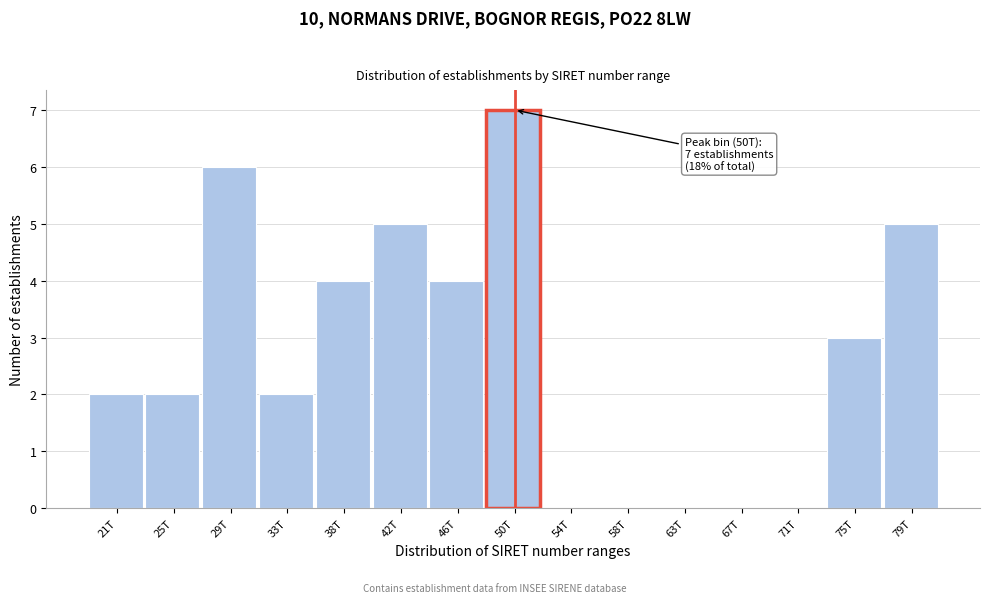

Reading left to right, transcribe all the data shown in this chart.

21T=2	25T=2	29T=6	33T=2	38T=4	42T=5	46T=4	50T=7	54T=0	58T=0	63T=0	67T=0	71T=0	75T=3	79T=5